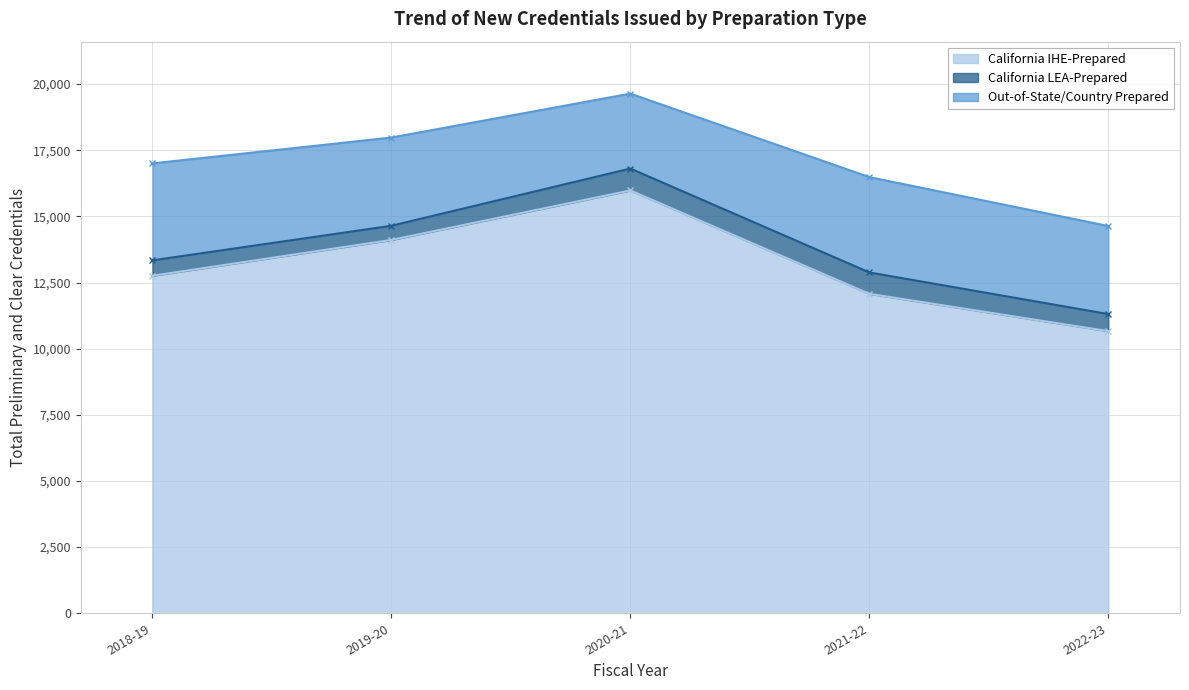

What is the total value across all series at 2019-20?

17980